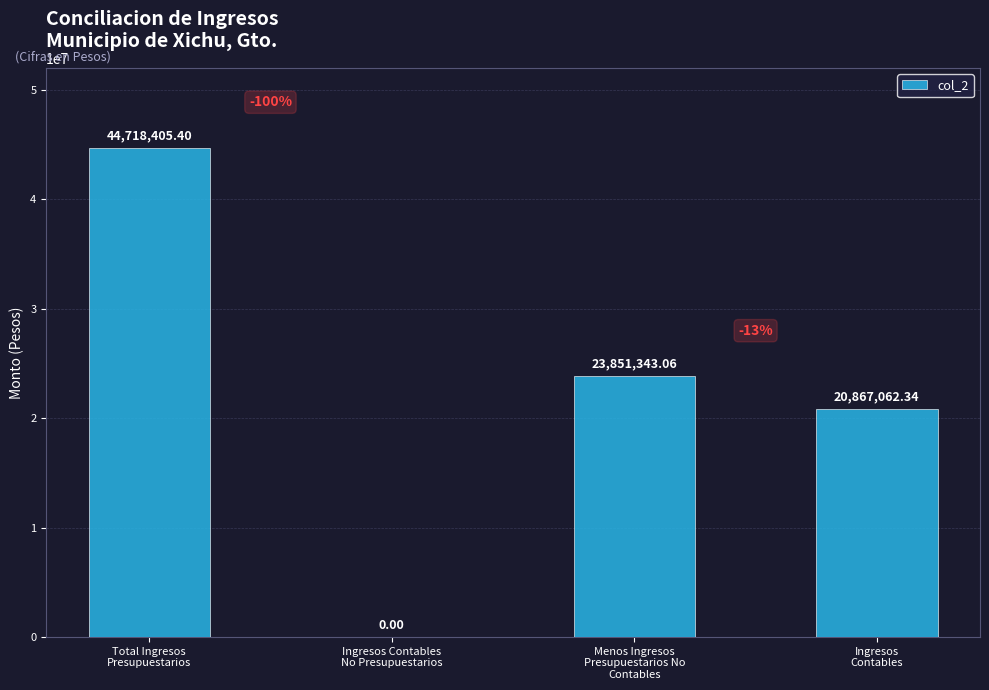

At which label is the value closest to 22359202?

Ingresos
Contables